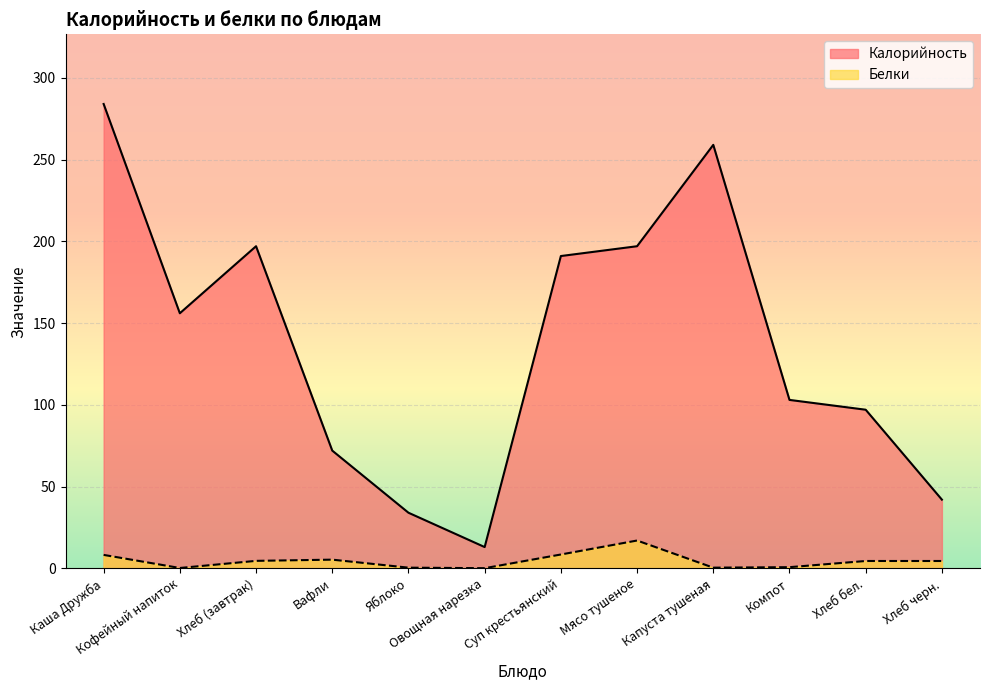

Reading left to right, transcribe all the data shown in this chart.

Калорийность: 284.0	156.0	197.0	72.0	34.0	13.0	191.0	197.0	259.0	103.0	97.0	42.0
Белки: 8.2	0.2	4.6	5.3	0.4	0.1	8.4	17.0	0.4	0.7	4.5	4.5